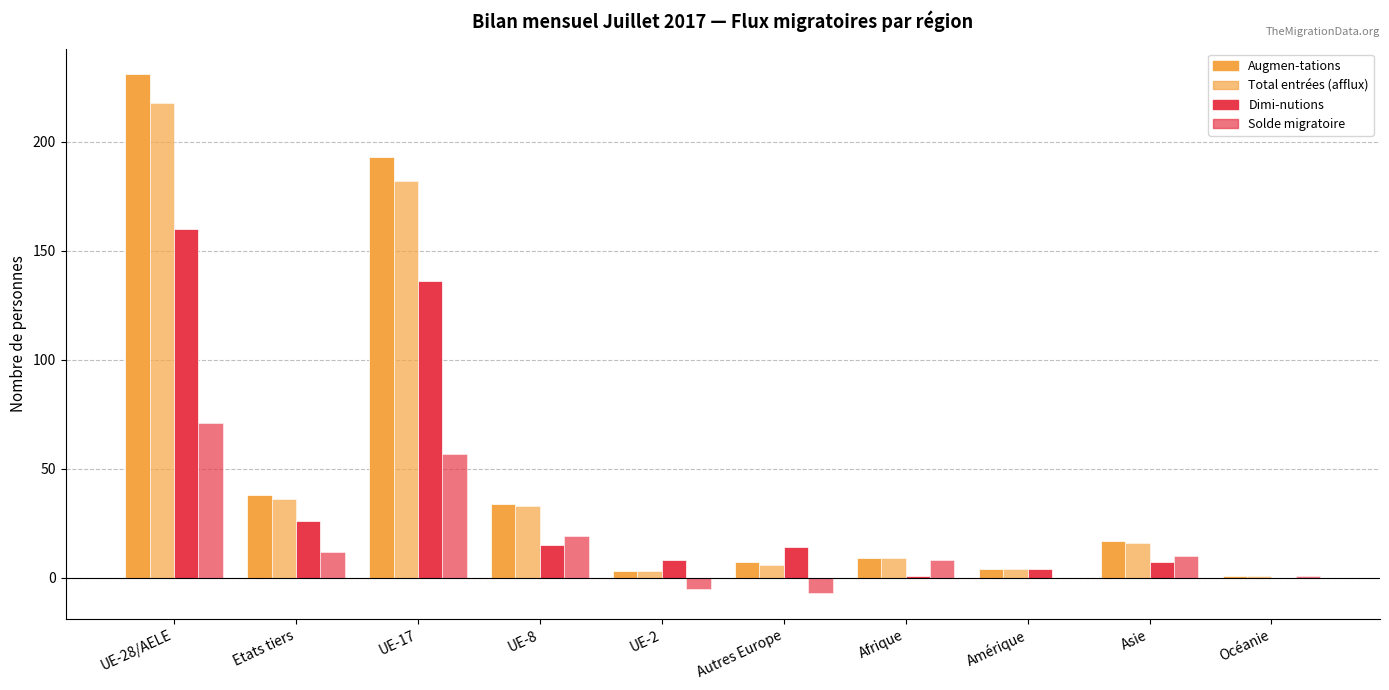

At which label is Total entrées (afflux) closest to 109?

Etats tiers